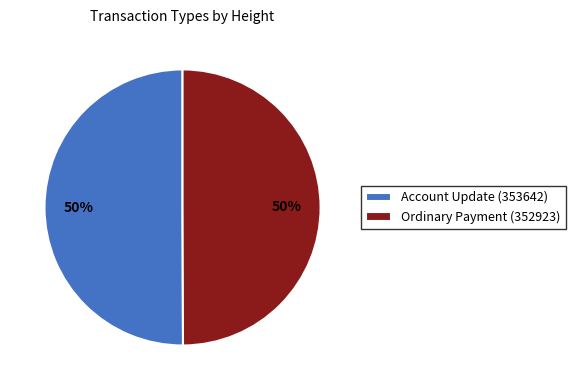

To the nearest percent, what portion does Ordinary Payment (352923) represent?

50%